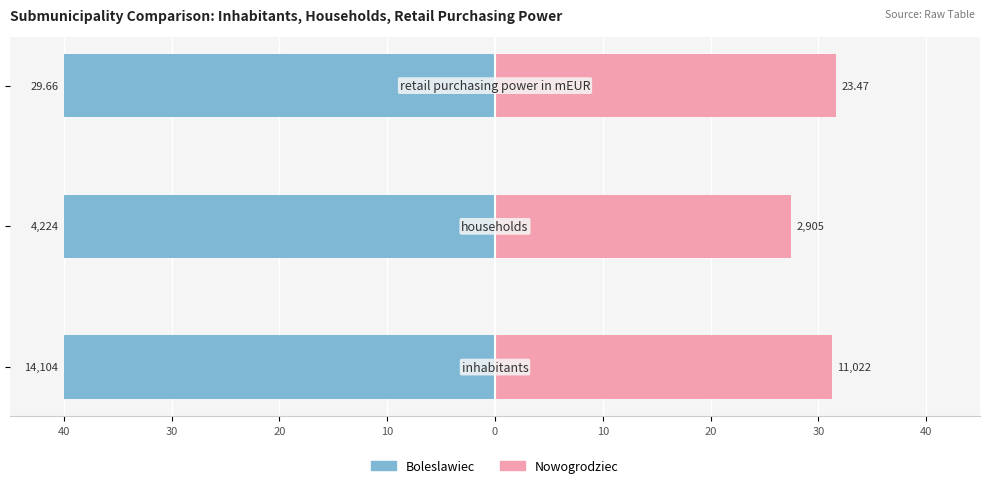

True or false: Boleslawiec has a value of 0.6 at 40.

False